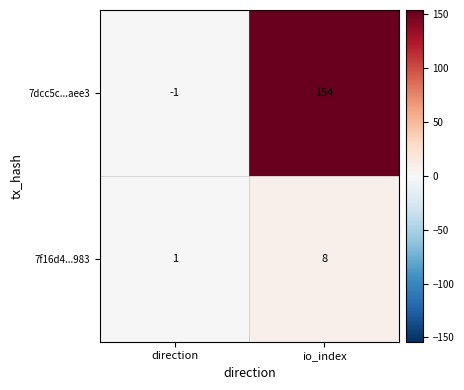

At how many categories does at least one series exceed 138?

1